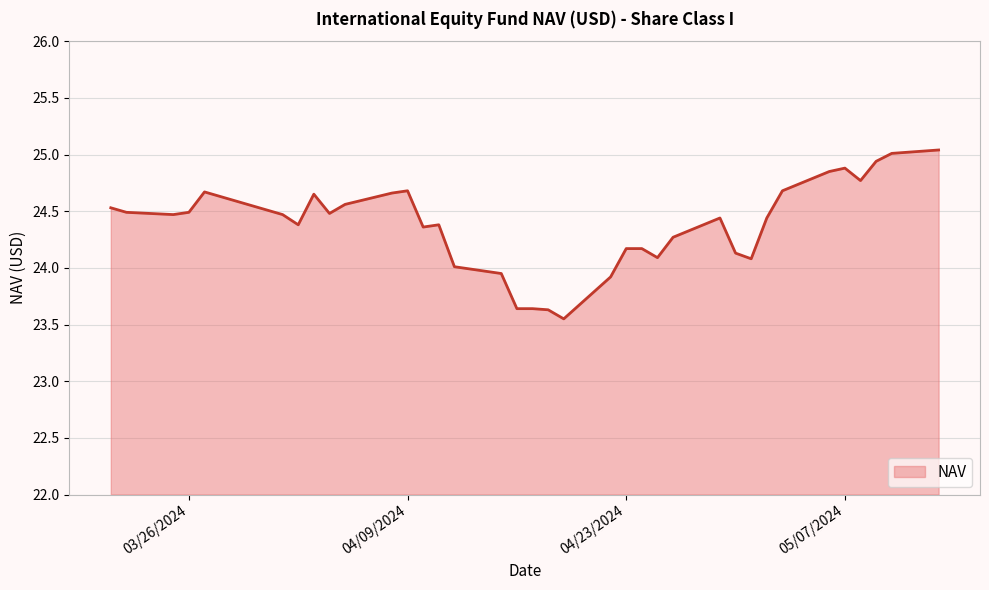

What is the greatest value displayed?

25.0